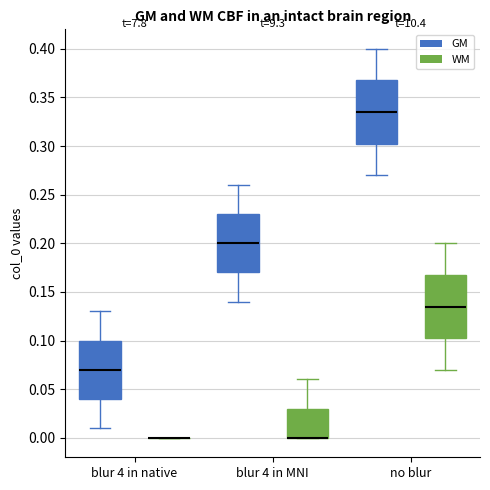

Where is the upper edge of the box for no blur (GM) on the y-axis? The values are not printed on the chart, so give them approximately, as read against the axis.

0.370